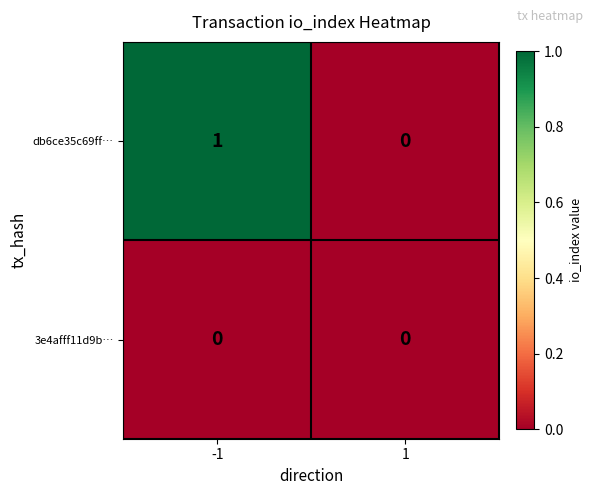

Reading left to right, transcribe all the data shown in this chart.

db6ce35c69ff…: -1=1	1=0
3e4afff11d9b…: -1=0	1=0